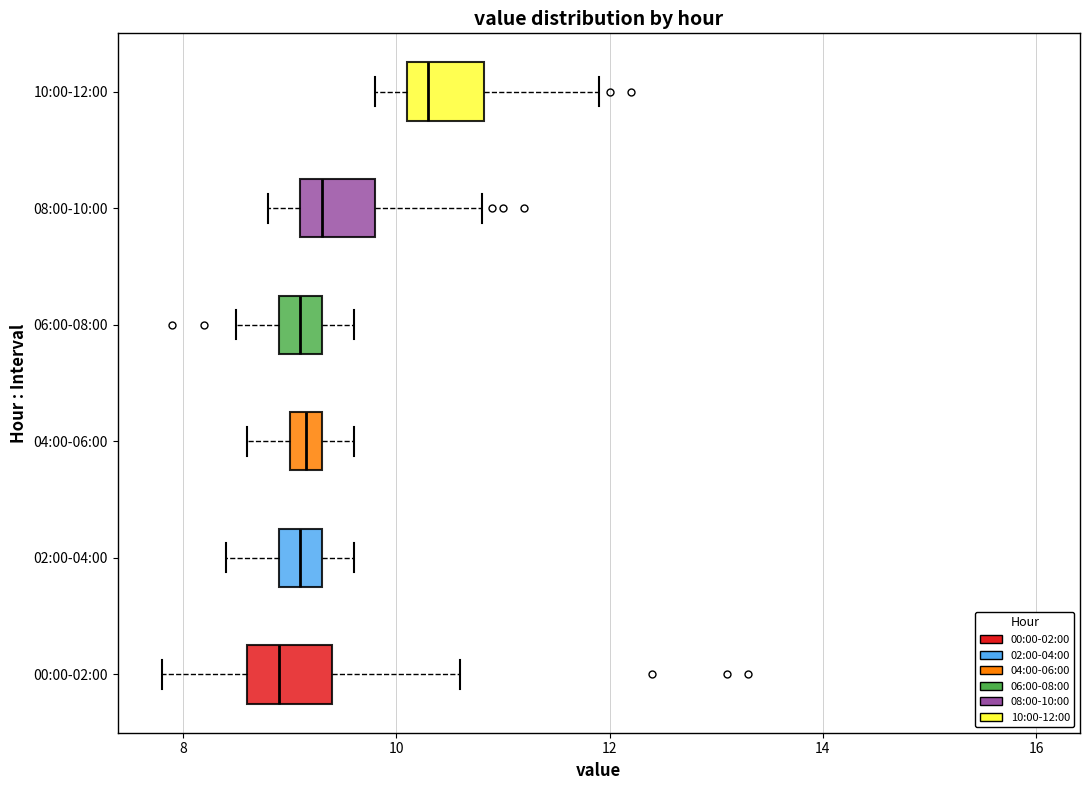

Reading bottom to top, transcribe this box plot: for each box, give where its median line is, the range the box spans, and where its two whiskers end, as read against the x-axis. The values are not printed on the chart, so give them approximately, as read against the axis.

00:00-02:00: median 9.0, box 8.6 to 9.4, whiskers 7.8 to 10.6
02:00-04:00: median 9.2, box 9.0 to 9.4, whiskers 8.4 to 9.6
04:00-06:00: median 9.2, box 9.0 to 9.4, whiskers 8.6 to 9.6
06:00-08:00: median 9.2, box 9.0 to 9.4, whiskers 8.6 to 9.6
08:00-10:00: median 9.4, box 9.2 to 9.8, whiskers 8.8 to 10.8
10:00-12:00: median 10.4, box 10.2 to 10.8, whiskers 9.8 to 12.0